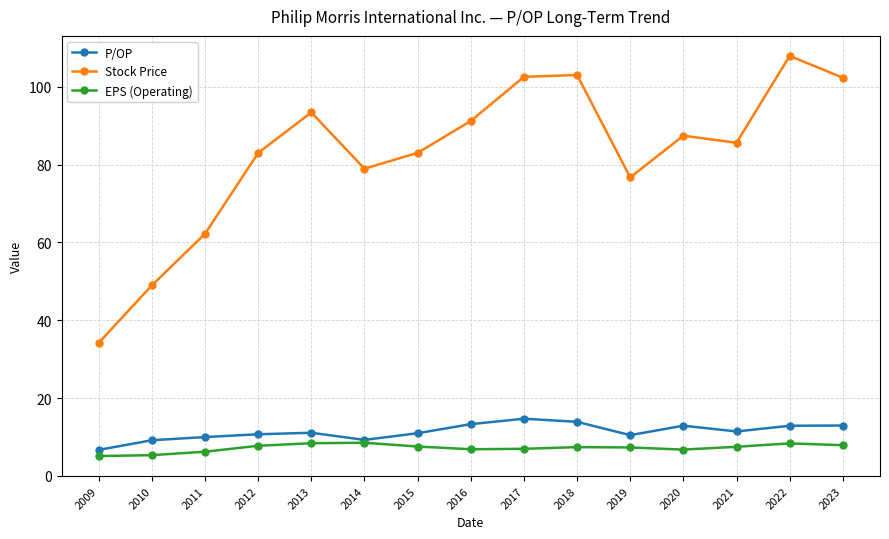

List the series in order of their peak value, lowest first.

EPS (Operating), P/OP, Stock Price